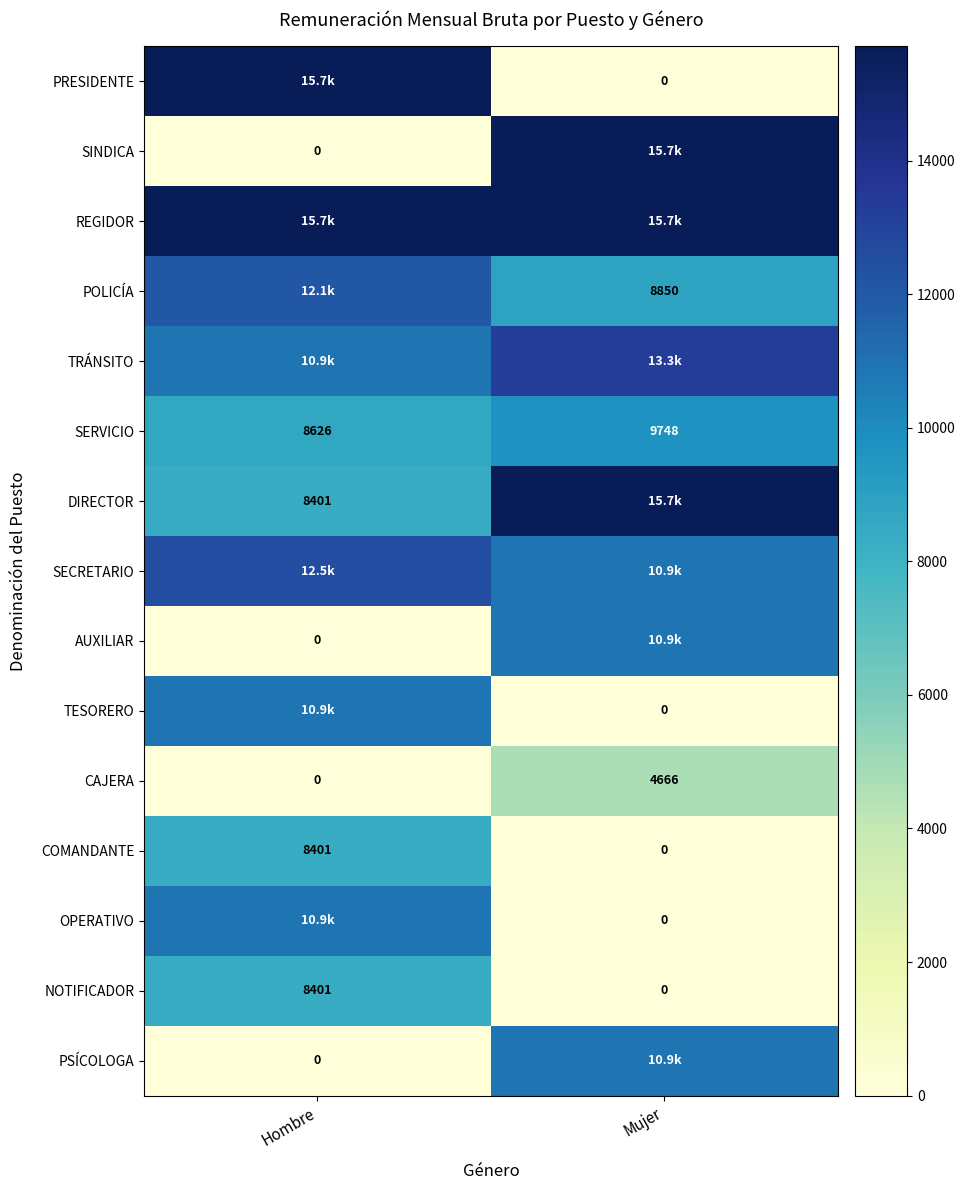

Rank the categories by COMANDANTE value from lowest to highest.

Mujer, Hombre